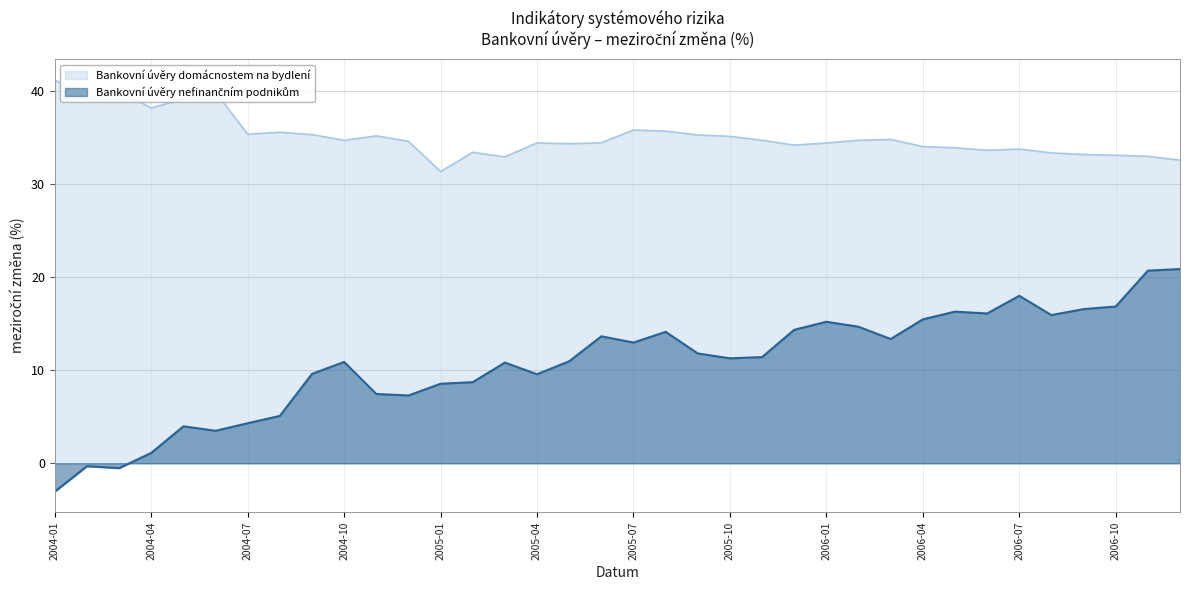

Which series has the widest spread of values?

Bankovní úvěry nefinančním podnikům